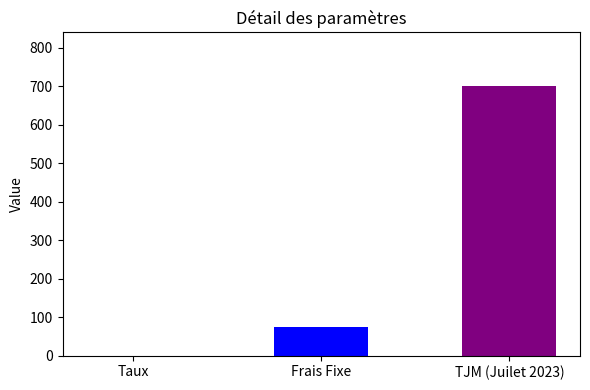

How many values are below 75?

1